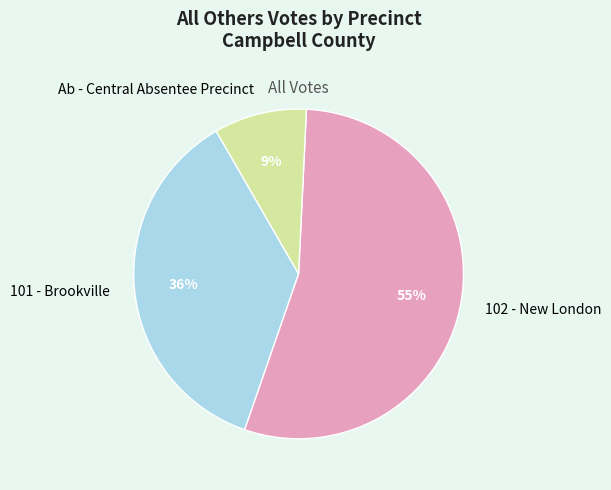

What percentage is the 101 - Brookville slice, to the nearest percent?

36%